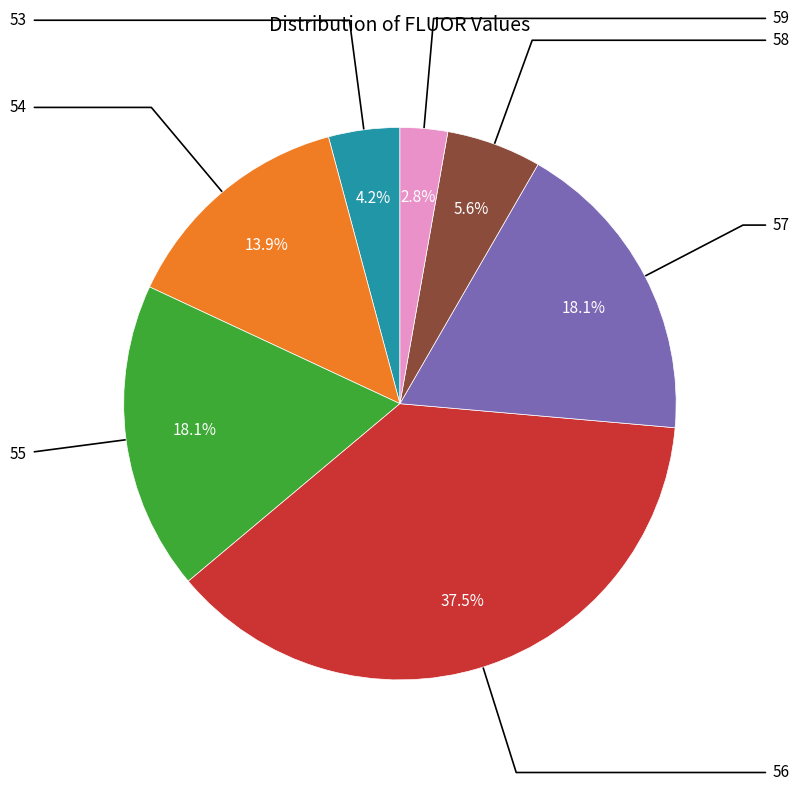

Does any single category account for the majority?

No